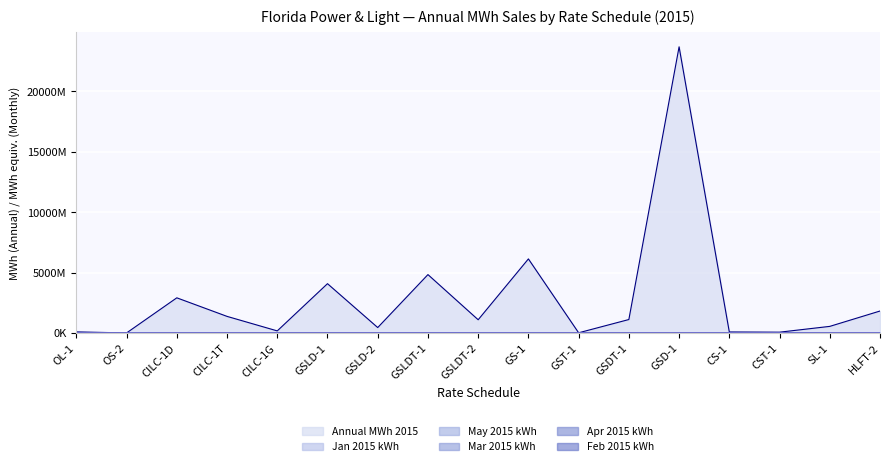

Reading left to right, list all the values displayed in this chart.

Annual MWh 2015: OL-1=98273676.0	OS-2=12342092.0	CILC-1D=2919049686.0	CILC-1T=1382784273.0	CILC-1G=180773075.0	GSLD-1=4089999161.0	GSLD-2=457778387.0	GSLDT-1=4841402260.0	GSLDT-2=1103535074.0	GS-1=6140597740.0	GST-1=24176740.0	GSDT-1=1122338751.0	GSD-1=23697041678.0	CS-1=92424656.0	CST-1=74943338.0	SL-1=555126963.0	HLFT-2=1826453644.0
Jan 2015 kWh: OL-1=8210.2	OS-2=1006.7	CILC-1D=267037.6	CILC-1T=111957.5	CILC-1G=17140.0	GSLD-1=348263.5	GSLD-2=40177.3	GSLDT-1=399196.7	GSLDT-2=87807.9	GS-1=522906.2	GST-1=2339.8	GSDT-1=92943.7	GSD-1=2019037.3	CS-1=8237.2	CST-1=7026.6	SL-1=46746.8	HLFT-2=161047.3
Feb 2015 kWh: OL-1=8206.4	OS-2=1138.4	CILC-1D=235663.8	CILC-1T=112184.9	CILC-1G=14623.0	GSLD-1=307954.4	GSLD-2=38931.2	GSLDT-1=355651.3	GSLDT-2=80299.9	GS-1=445972.1	GST-1=1984.6	GSDT-1=77134.1	GSD-1=1756184.3	CS-1=6819.1	CST-1=6046.5	SL-1=45375.9	HLFT-2=140260.5
Mar 2015 kWh: OL-1=8202.7	OS-2=1156.4	CILC-1D=224338.0	CILC-1T=111914.5	CILC-1G=13447.6	GSLD-1=294078.5	GSLD-2=34057.9	GSLDT-1=477261.2	GSLDT-2=96368.2	GS-1=422246.4	GST-1=1854.1	GSDT-1=117575.4	GSD-1=1717677.1	CS-1=7496.7	CST-1=5546.3	SL-1=45896.1	HLFT-2=131281.1
Apr 2015 kWh: OL-1=8198.9	OS-2=1021.5	CILC-1D=222004.3	CILC-1T=118093.7	CILC-1G=13242.3	GSLD-1=304900.2	GSLD-2=34101.3	GSLDT-1=438475.7	GSLDT-2=101663.8	GS-1=445786.2	GST-1=1787.1	GSDT-1=94086.4	GSD-1=1734466.9	CS-1=7174.5	CST-1=5662.3	SL-1=45820.3	HLFT-2=133131.4
May 2015 kWh: OL-1=8195.1	OS-2=952.8	CILC-1D=235816.5	CILC-1T=115104.2	CILC-1G=14295.1	GSLD-1=346366.5	GSLD-2=36226.1	GSLDT-1=417021.4	GSLDT-2=101769.7	GS-1=511103.8	GST-1=1947.3	GSDT-1=95462.7	GSD-1=1969386.6	CS-1=7787.0	CST-1=6017.5	SL-1=45952.5	HLFT-2=146923.2